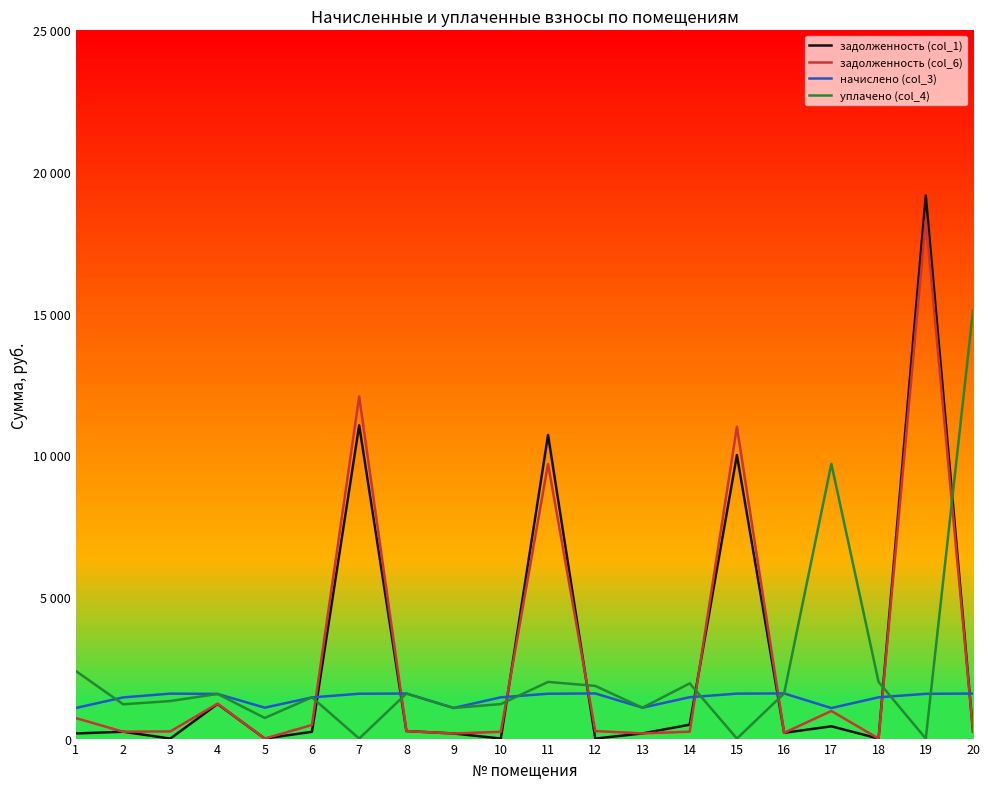

What are all the series names shown in the legend?

задолженность (col_1), задолженность (col_6), начислено (col_3), уплачено (col_4)